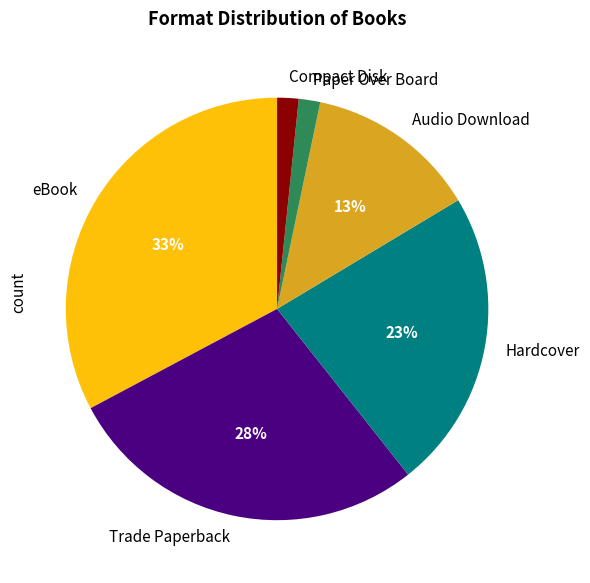

Is the sum of Hardcover and Audio Download greater than half?

No